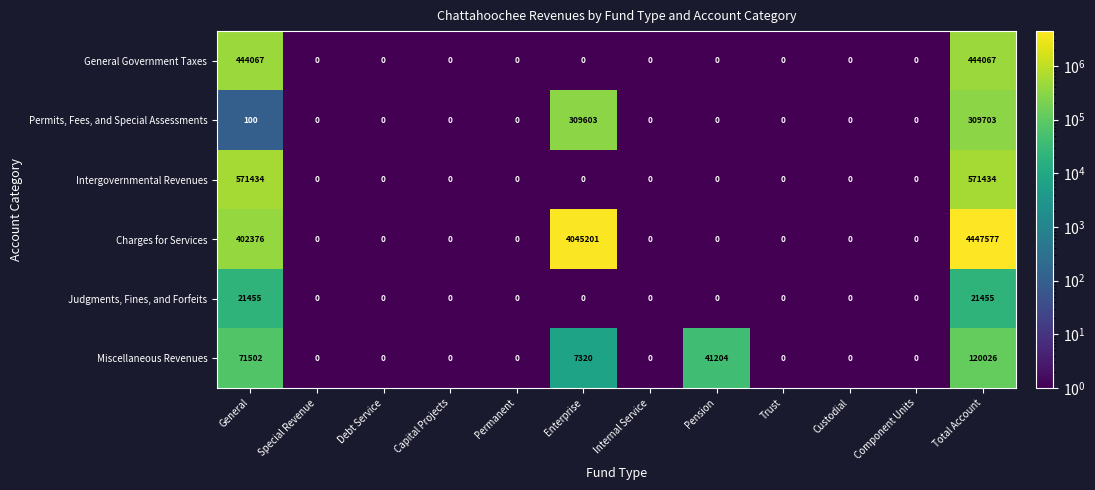

At how many categories does at least one series exceed 4145802?

1